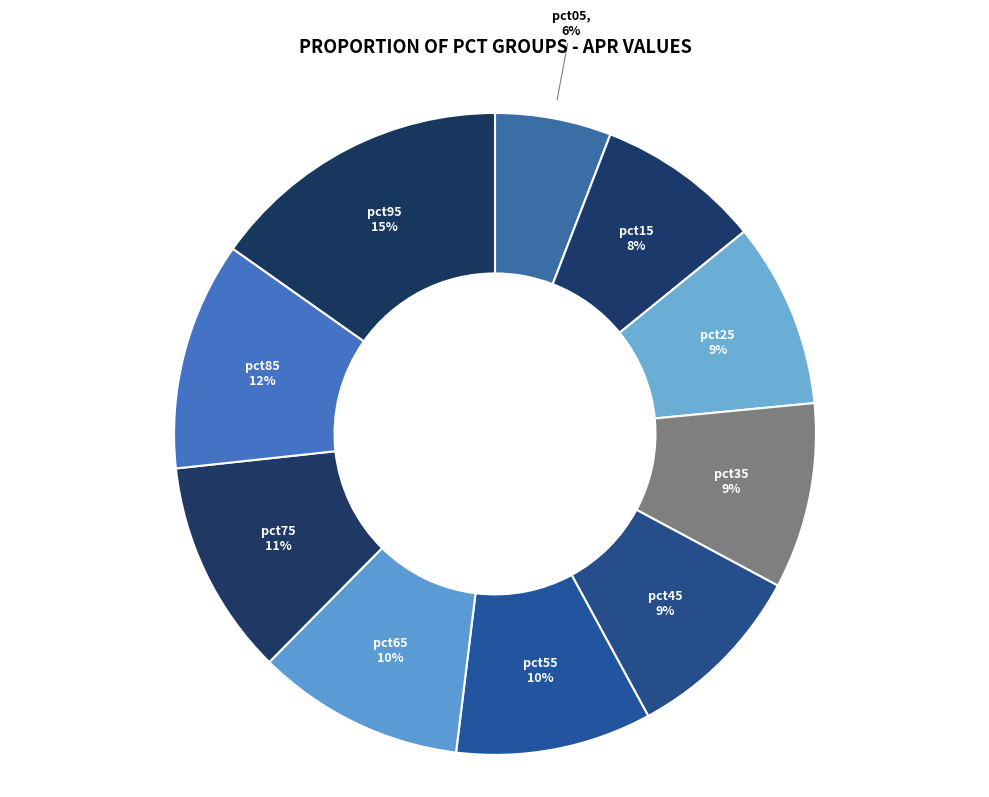

Count the number of slices in the pie.

10